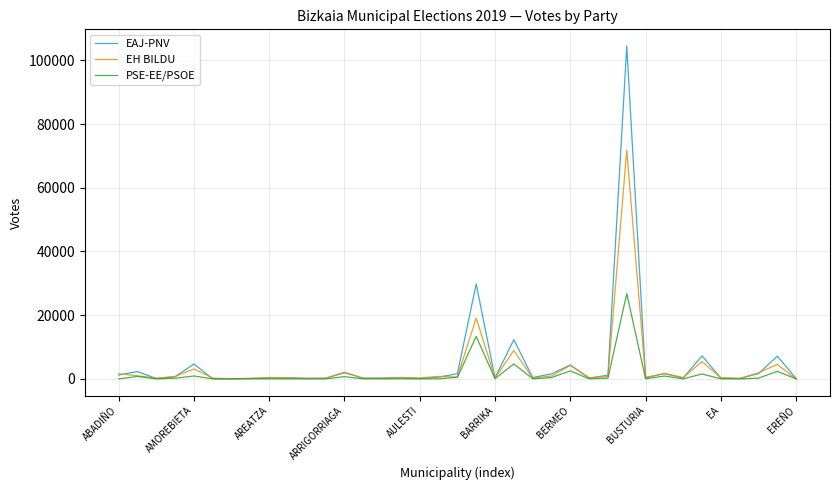

What is the highest value of the PSE-EE/PSOE series?

26783